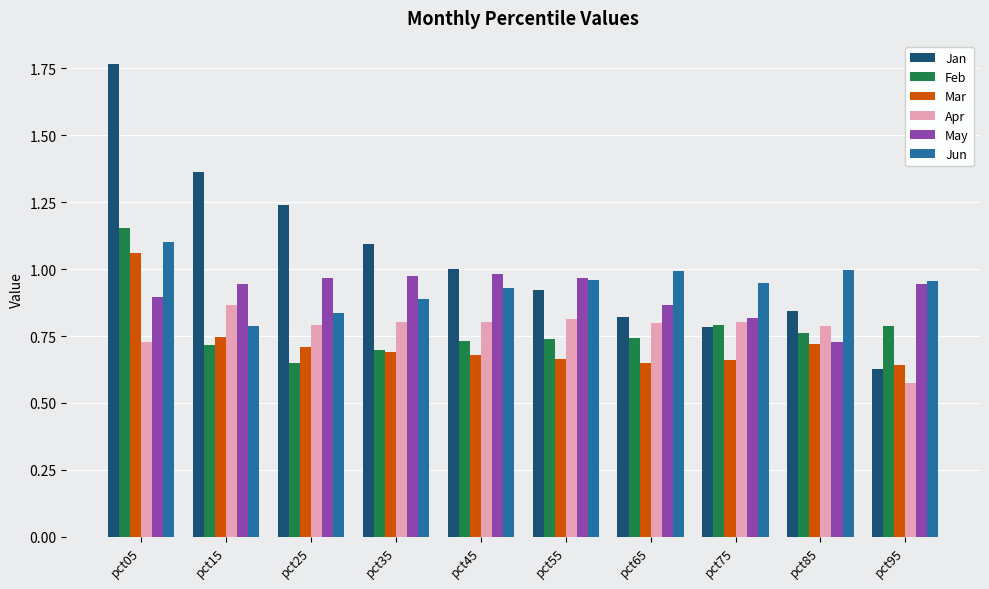

The May series shows 0.8 at pct75. True or false?

True